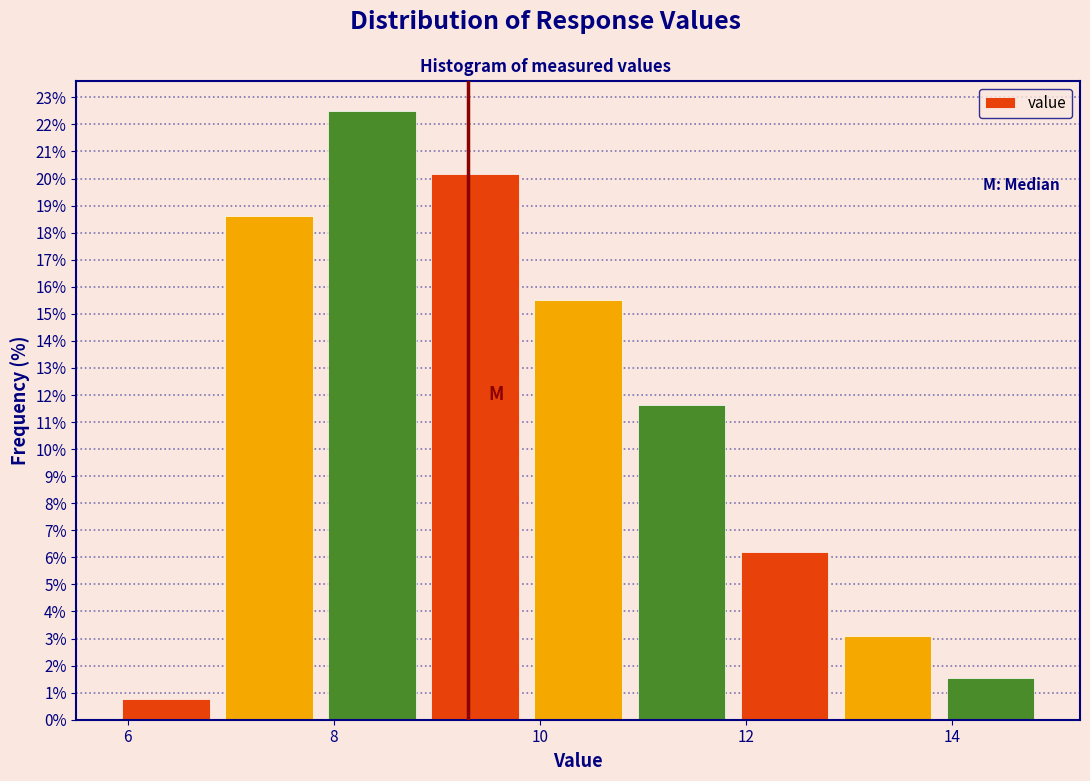

How tall is the bar that spans 12.8 to 13.8 on the x-axis? Neither the bar edges nor the heights are printed on the chart, so give them approximately, as read against the axes.

3.1